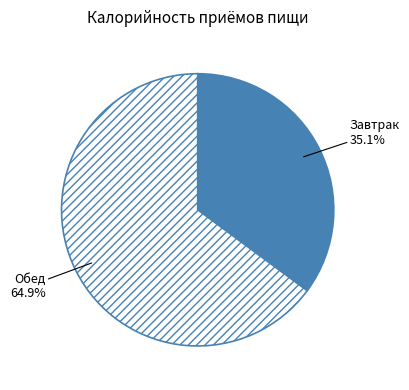

To the nearest percent, what percentage of the pie is Обед?

65%